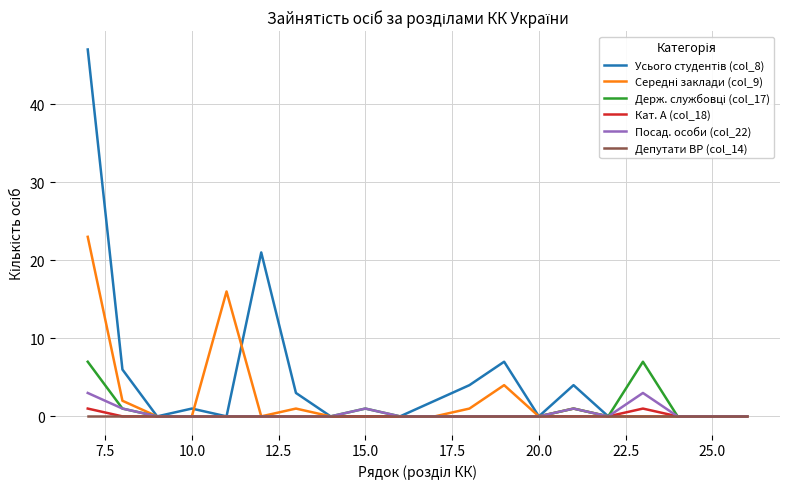

What is the maximum value shown in the chart?

47